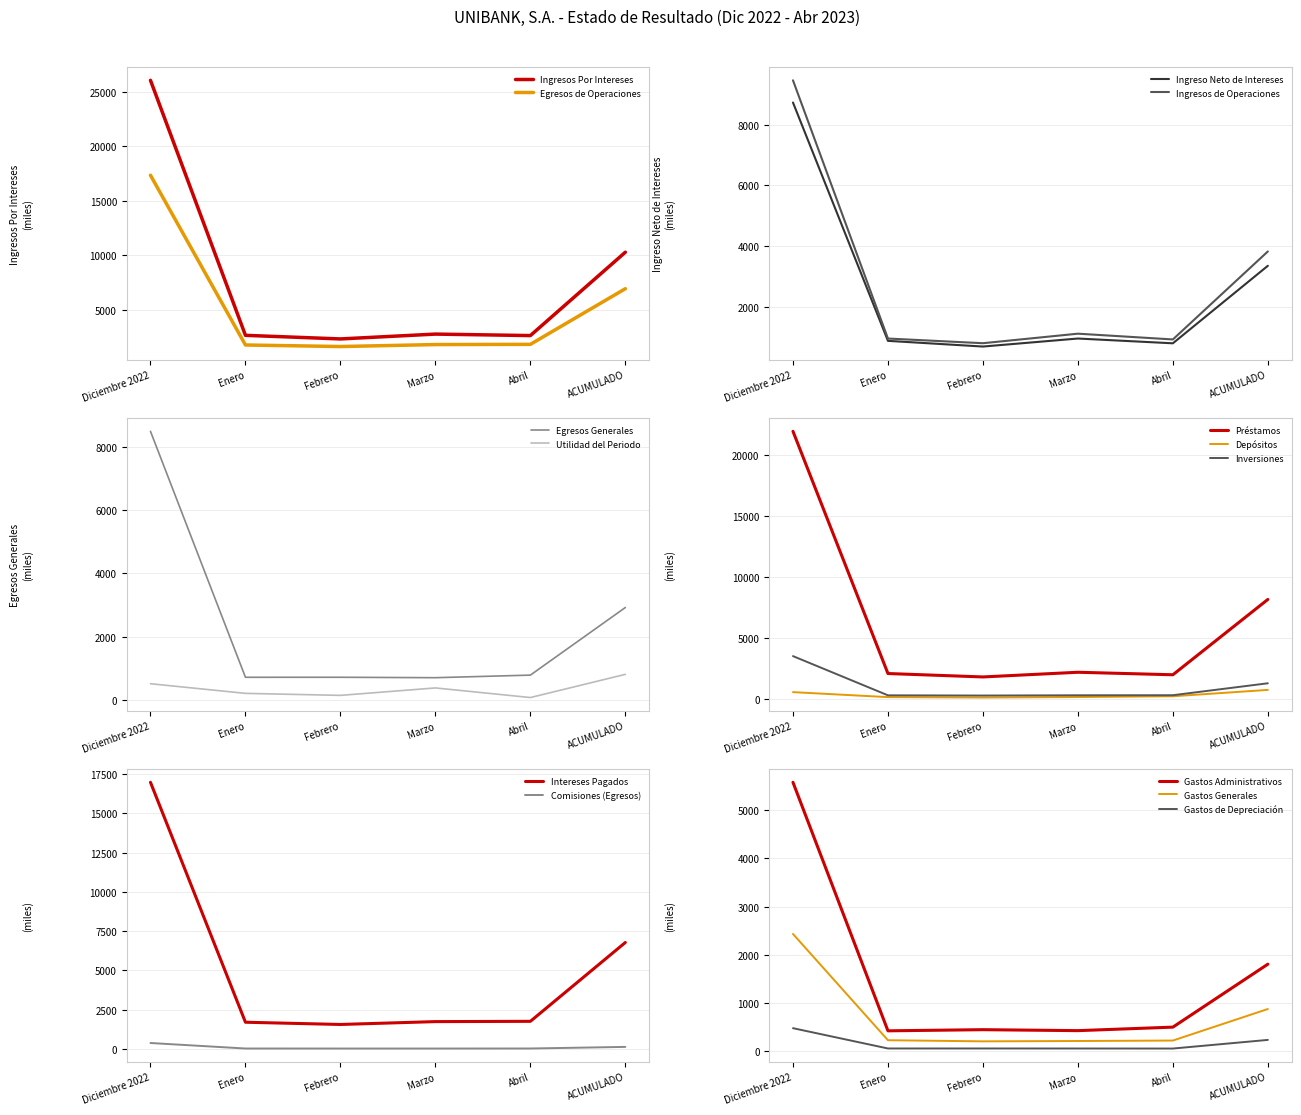

What is the difference between the maximum and minimum values in the Utilidad del Periodo series?

732.8